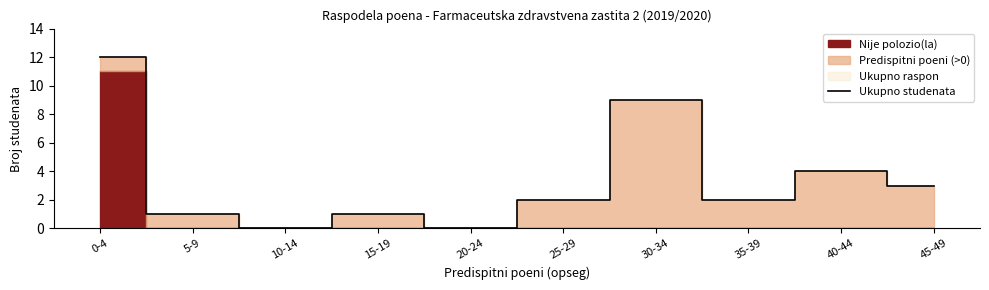

Where is the data nearest to the value 6?

40-44